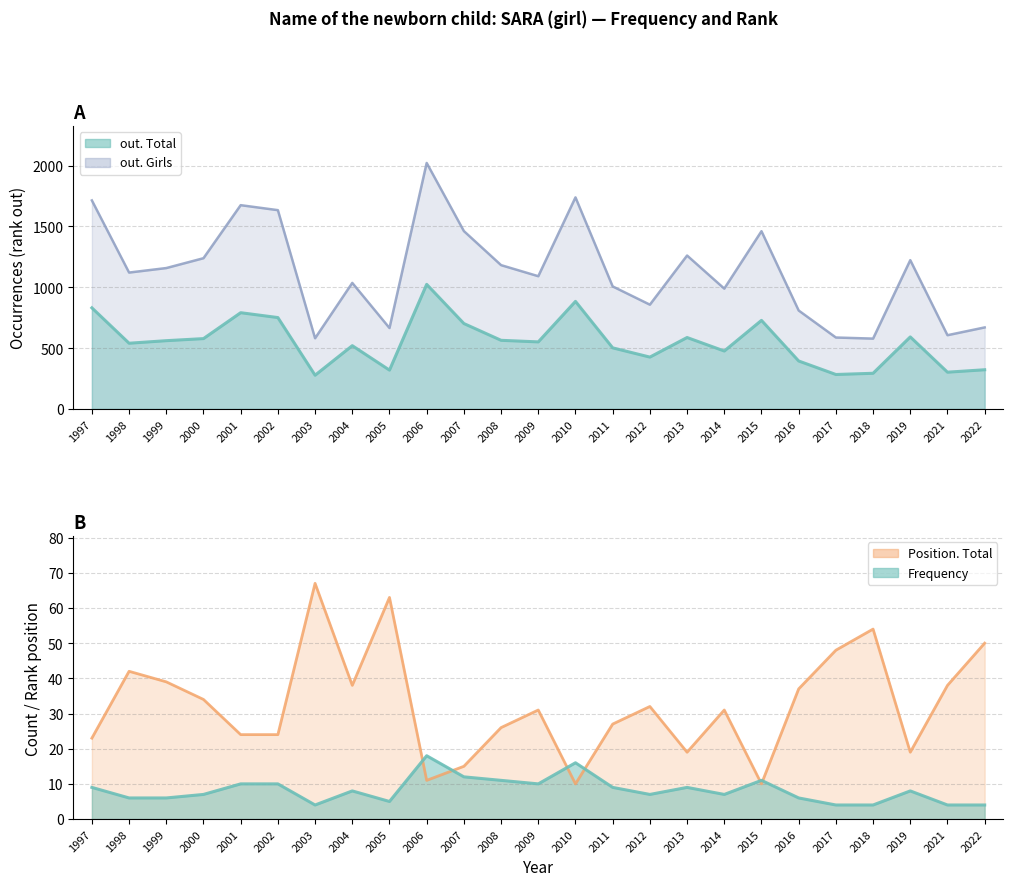

Reading left to right, list all the values displayed in this chart.

out. Total: 831	540	561	578	791	751	277	520	319	1024	702	564	551	884	502	426	587	476	728	394	283	293	592	302	322
out. Girls: 1714	1121	1158	1239	1675	1634	581	1036	665	2022	1462	1182	1091	1739	1007	857	1261	989	1461	809	587	578	1223	606	670
Frequency: 9	6	6	7	10	10	4	8	5	18	12	11	10	16	9	7	9	7	11	6	4	4	8	4	4
Position. Total: 23	42	39	34	24	24	67	38	63	11	15	26	31	10	27	32	19	31	10	37	48	54	19	38	50